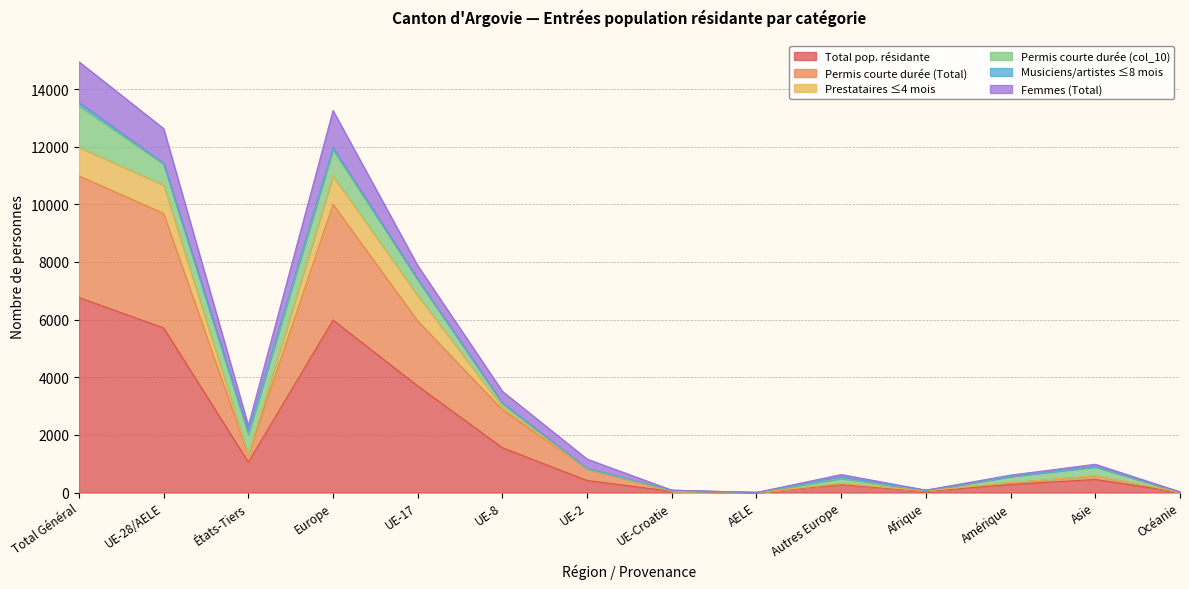

What is the maximum value for Total pop. résidante?

6768